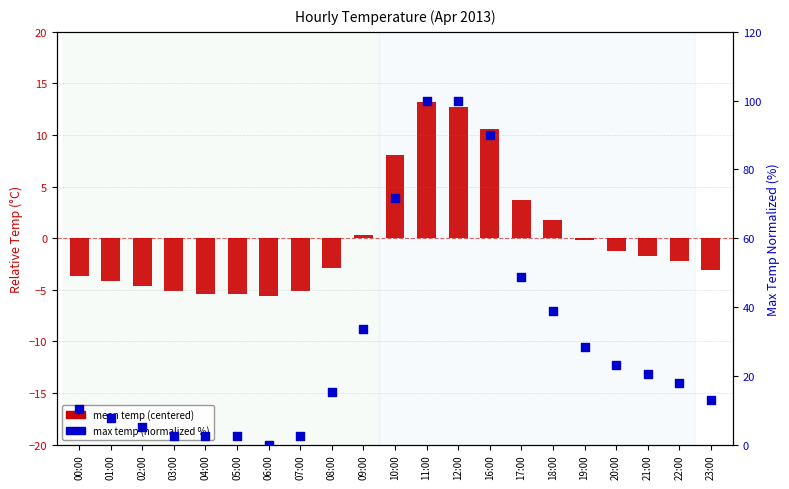

Which series contains the highest Y value?

max temp (normalized %)